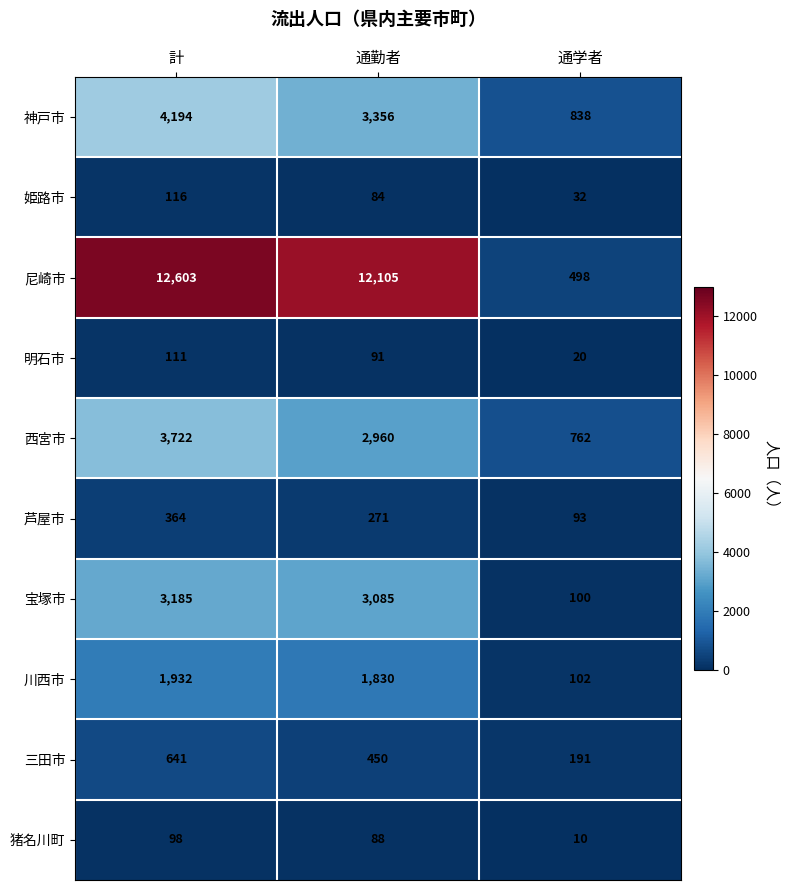

Which label corresponds to the largest value in the chart?

計